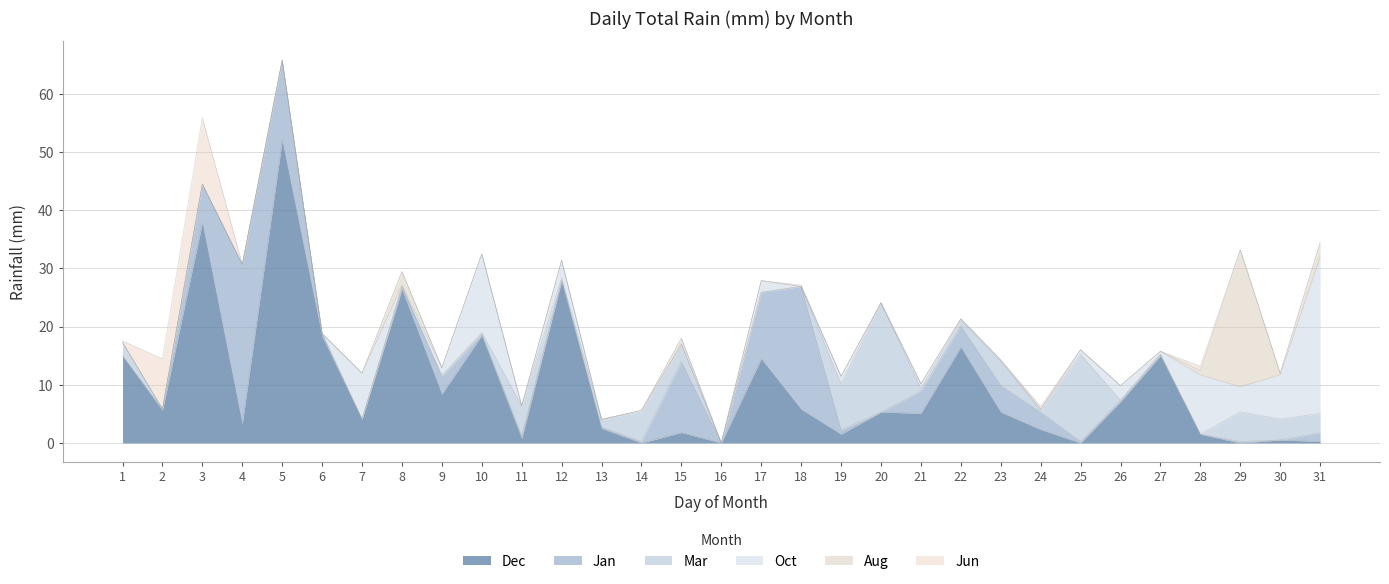

Which has a higher value, 10 or 28?

10